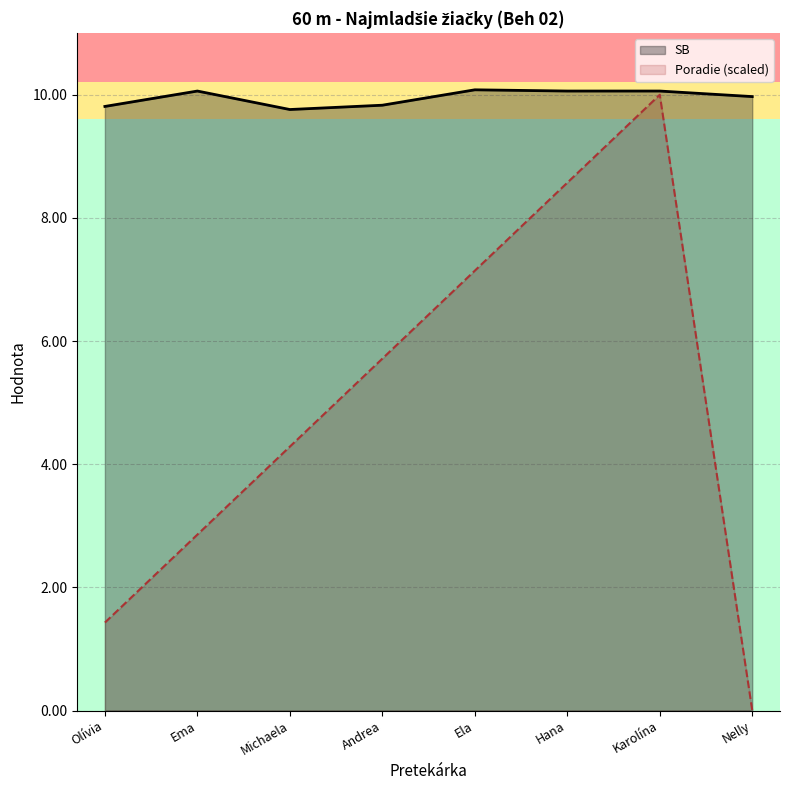

The value of SB at Hana is 10.1. True or false?

True